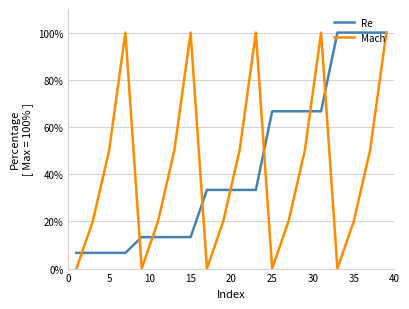

What is the minimum value for Re?

6.7